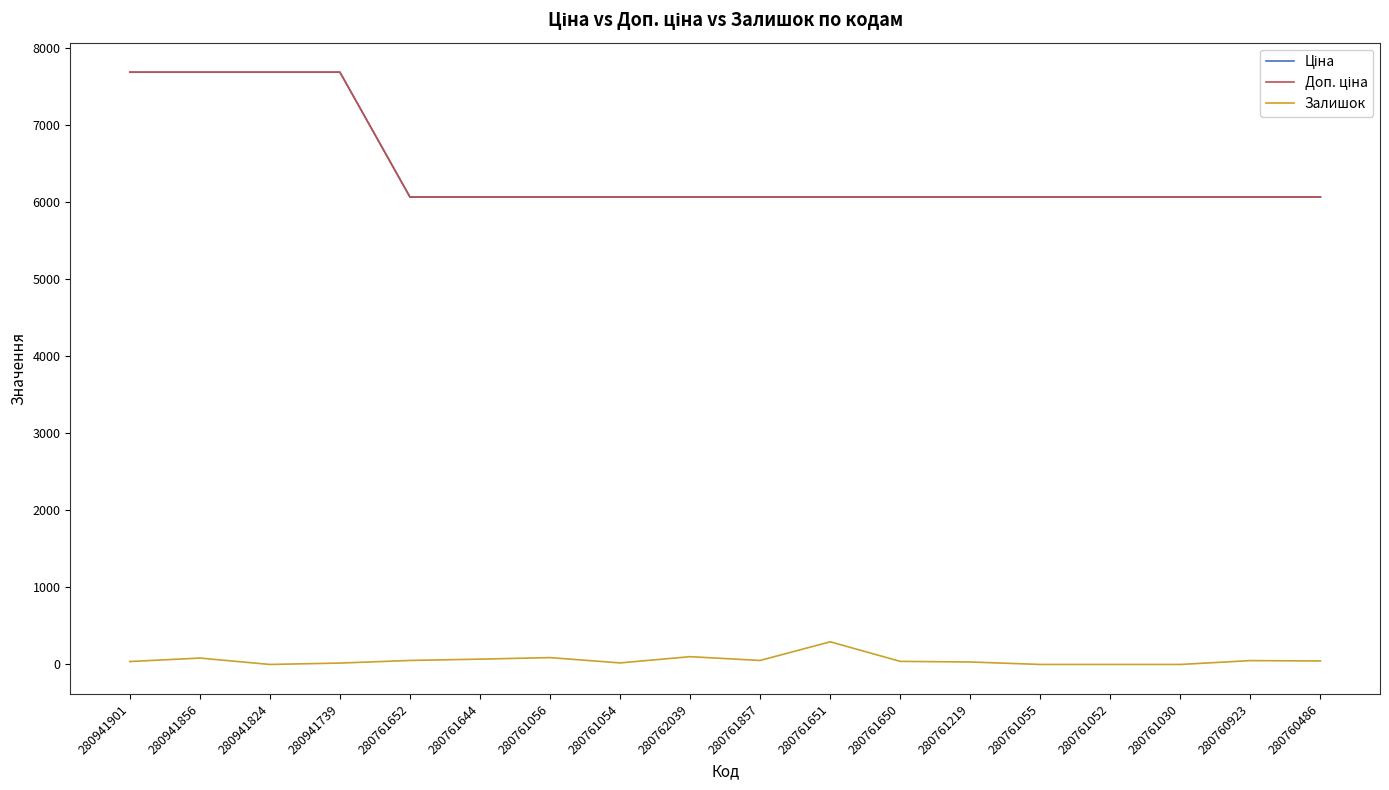

Does the chart display data point markers on the line(s)?

No